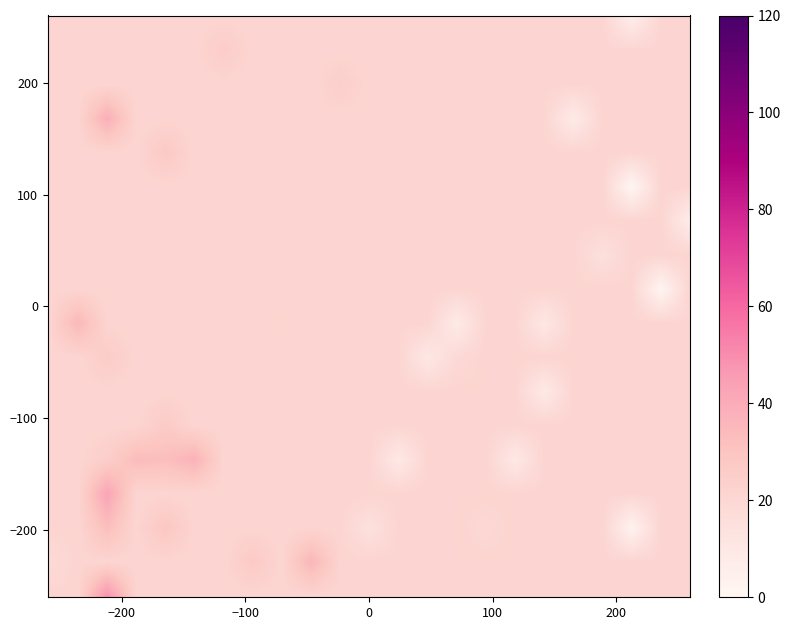

How many series are shown in this chart?

3